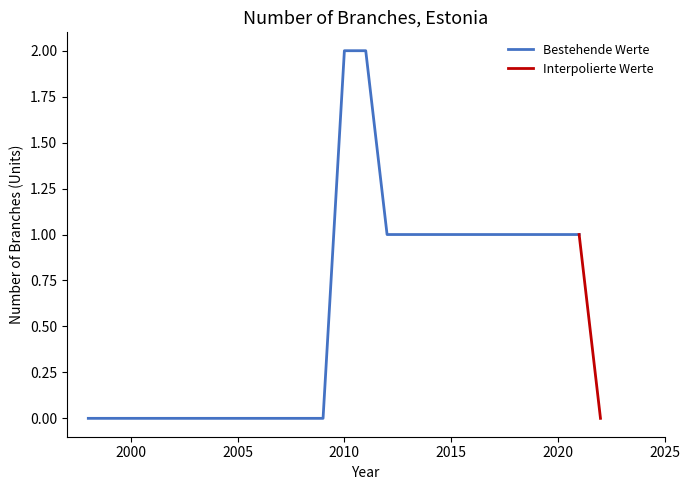

List the labels in order of value, largest first.

2010, 2011, 2012, 2013, 2014, 2015, 2016, 2017, 2018, 2019, 2020, 2021, 1998, 1999, 2000, 2001, 2002, 2003, 2004, 2005, 2006, 2007, 2008, 2009, 2022